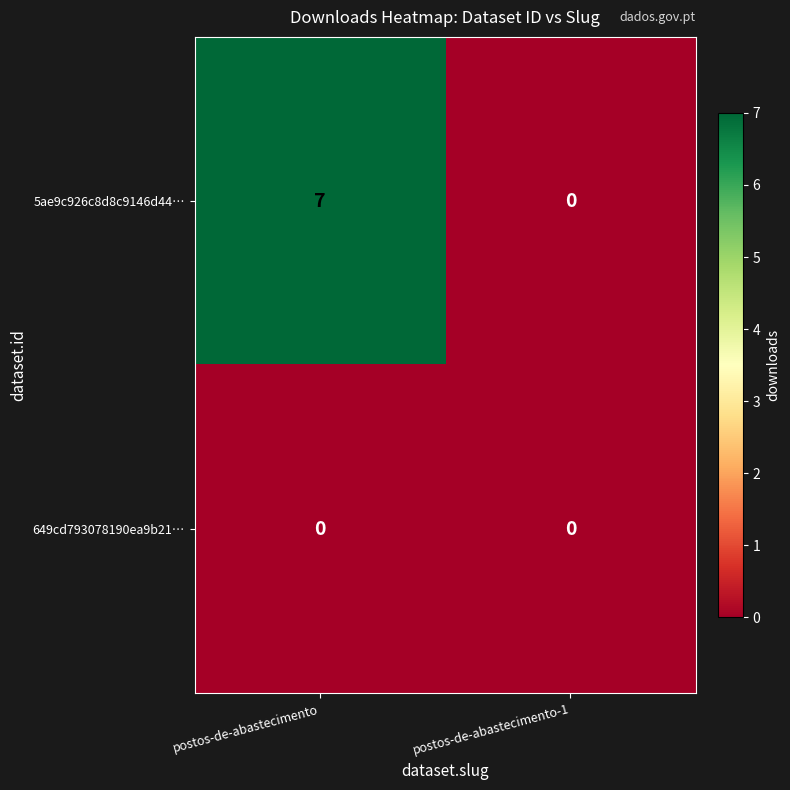

What is the spread (max minus min) of values at postos-de-abastecimento?

7